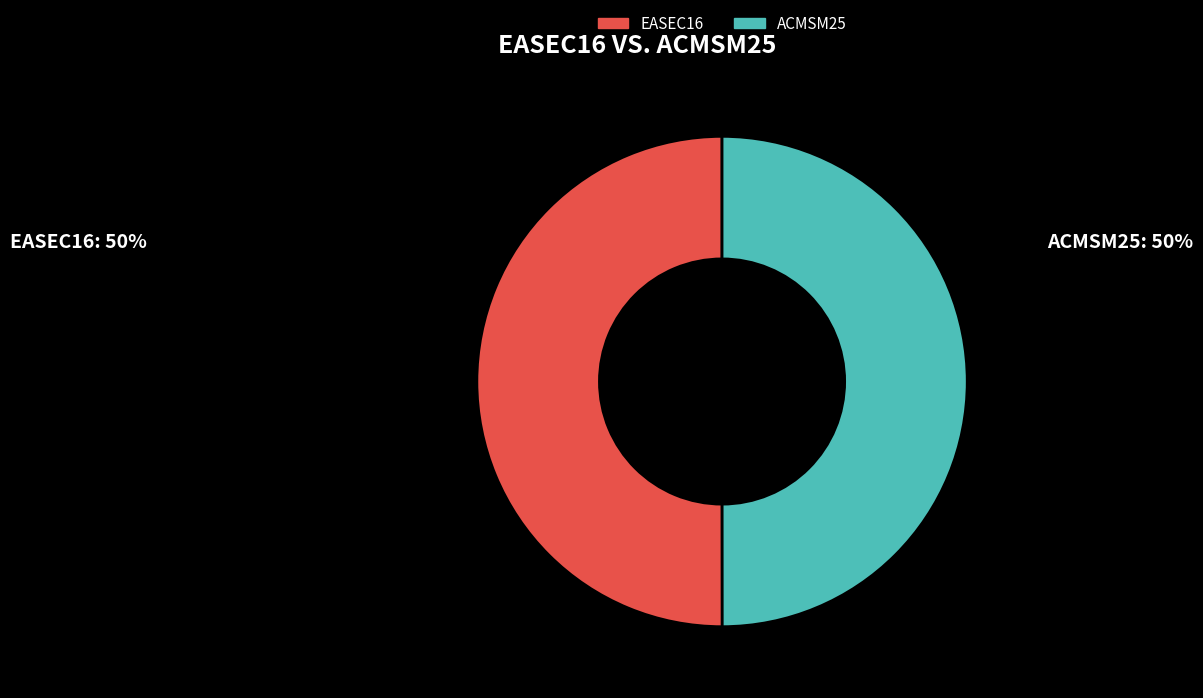

The ACMSM25 slice represents 50% of the pie. True or false?

True